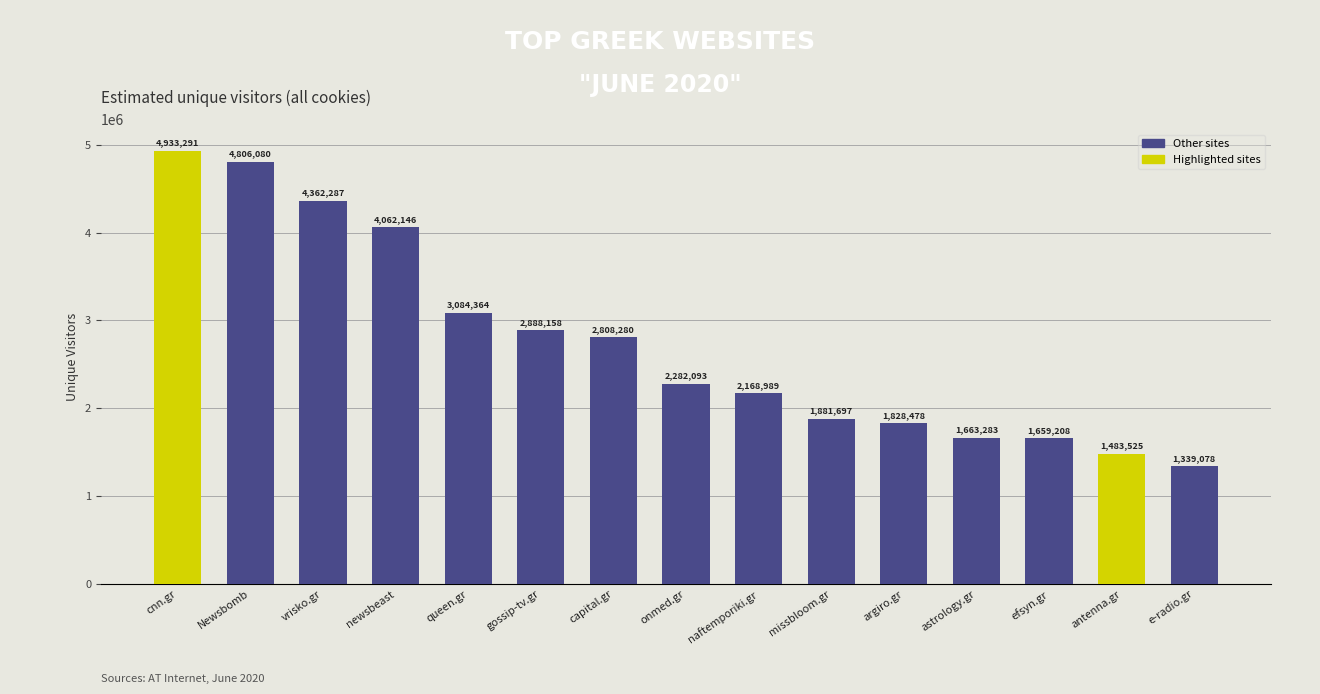

Reading left to right, transcribe all the data shown in this chart.

4933291	4806080	4362287	4062146	3084364	2888158	2808280	2282093	2168989	1881697	1828478	1663283	1659208	1483525	1339078